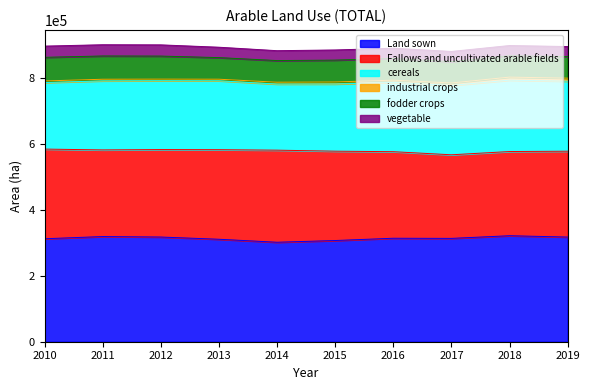

What is the difference between the maximum and minimum values in the cereals series?

16074.8